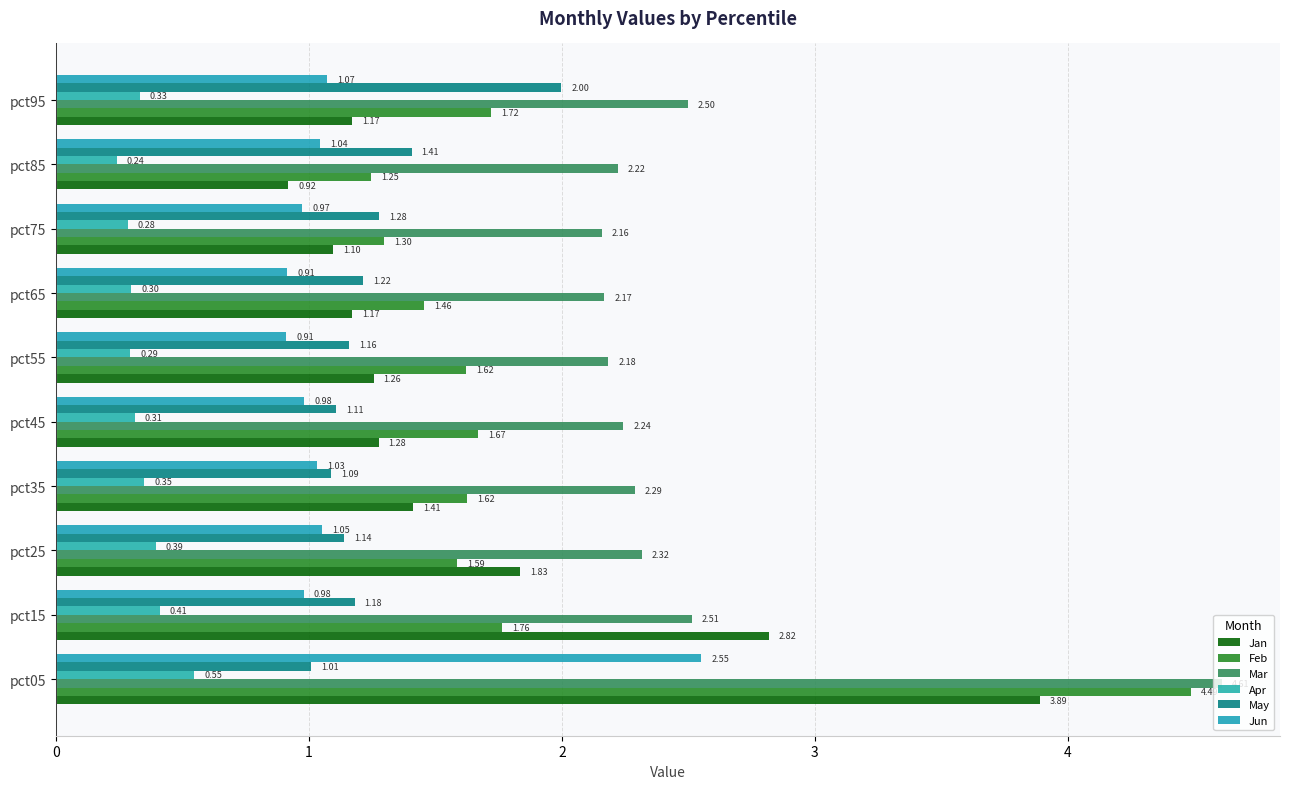

At how many categories does at least one series exceed 1?

10